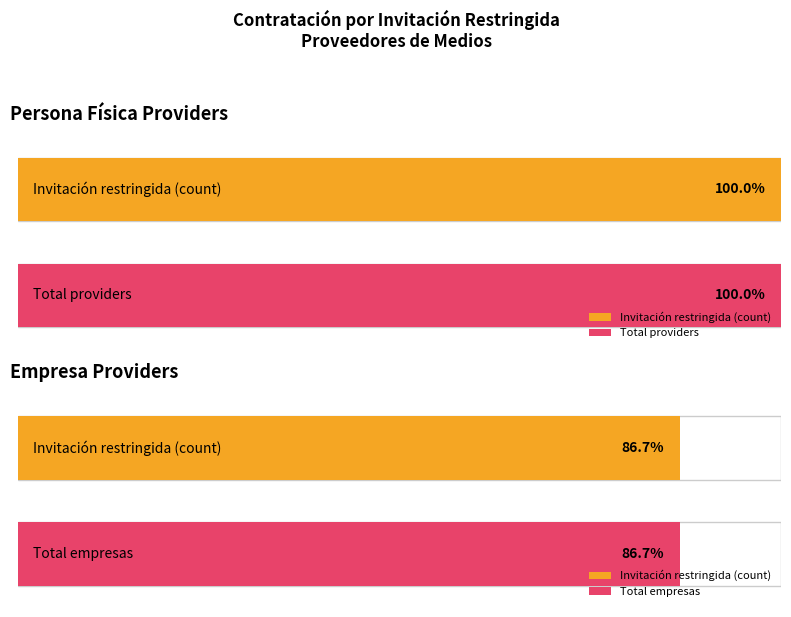

True or false: the data shows 4 at Galindo & Arriaga Consultoria.

False